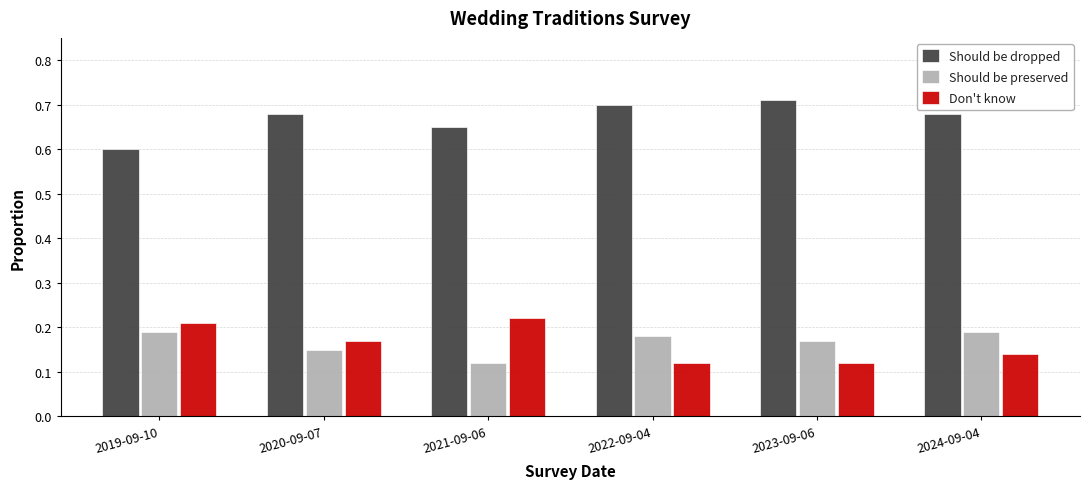

What is the label of the 6th bar from the right?

2019-09-10